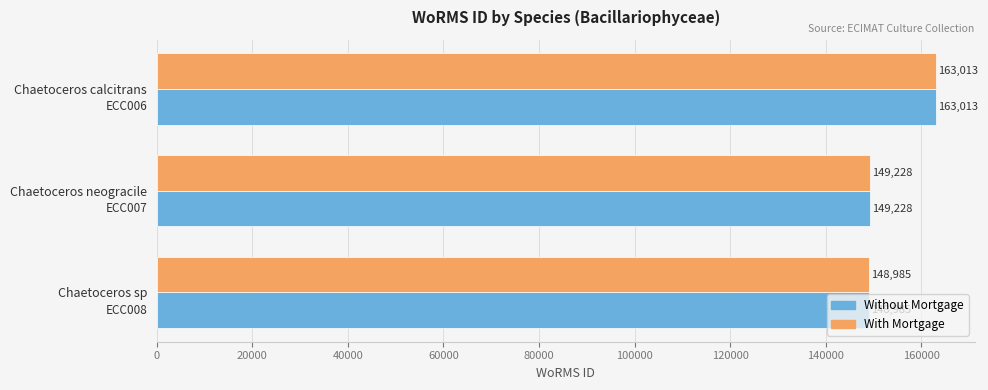

Is it true that Without Mortgage equals 163013 at Chaetoceros calcitrans?

True